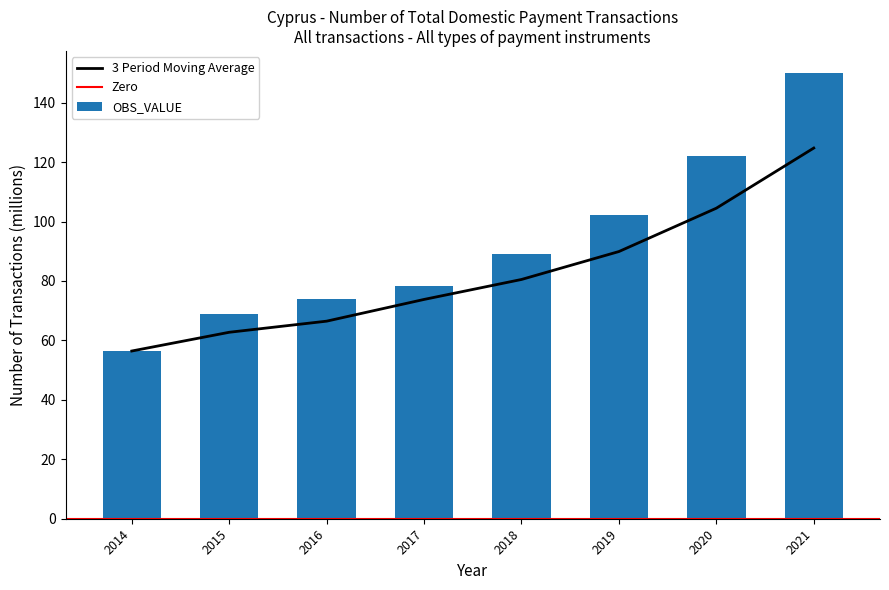

Reading left to right, extract all data points from this chart.

2014=56.4	2015=69.0	2016=74.0	2017=78.4	2018=89.2	2019=102.1	2020=122.1	2021=149.9